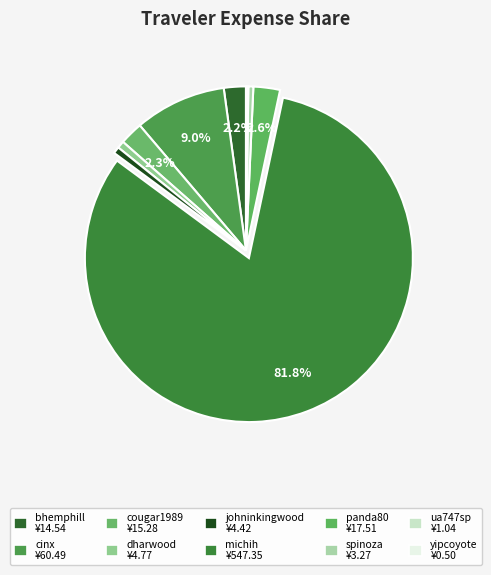

Approximately how many times larger is the value at dharwood compared to spinoza?

1.5